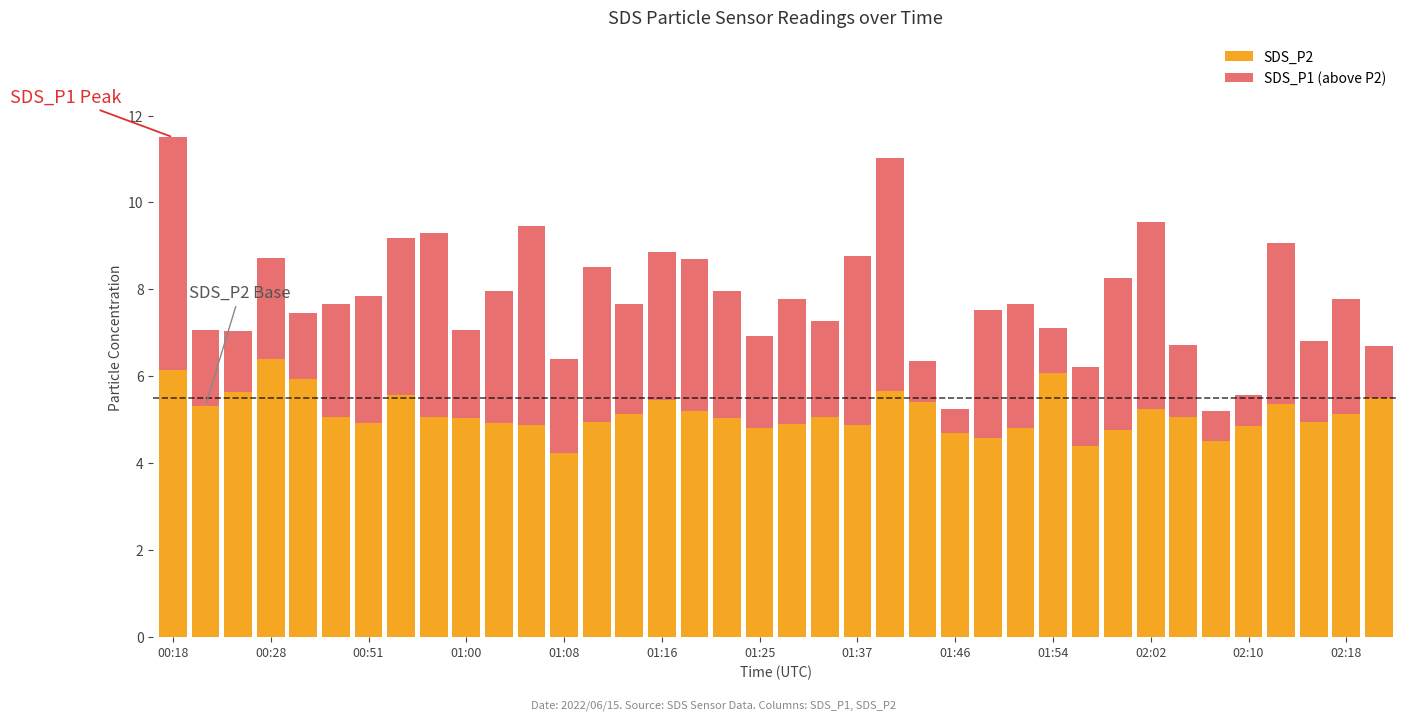

What is the minimum value for SDS_P2?

4.2